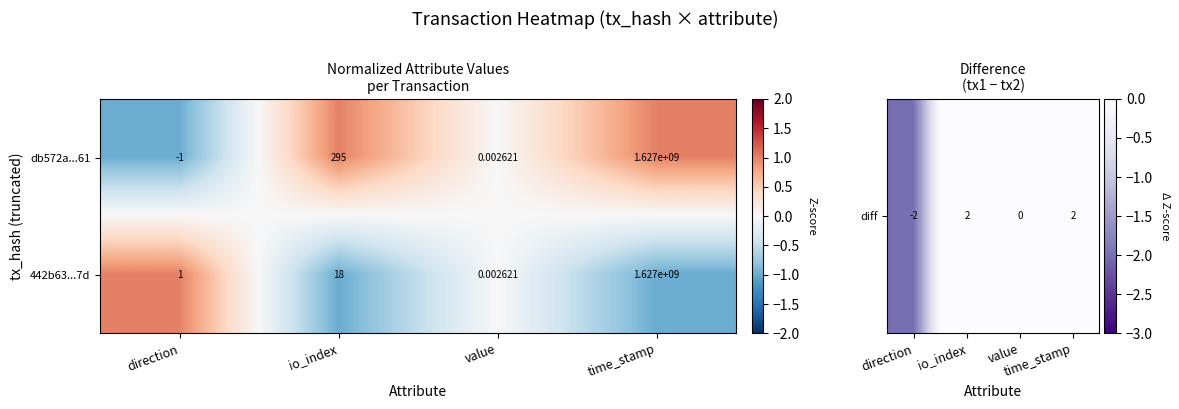

At which label does 442b63...7d reach its minimum?

value